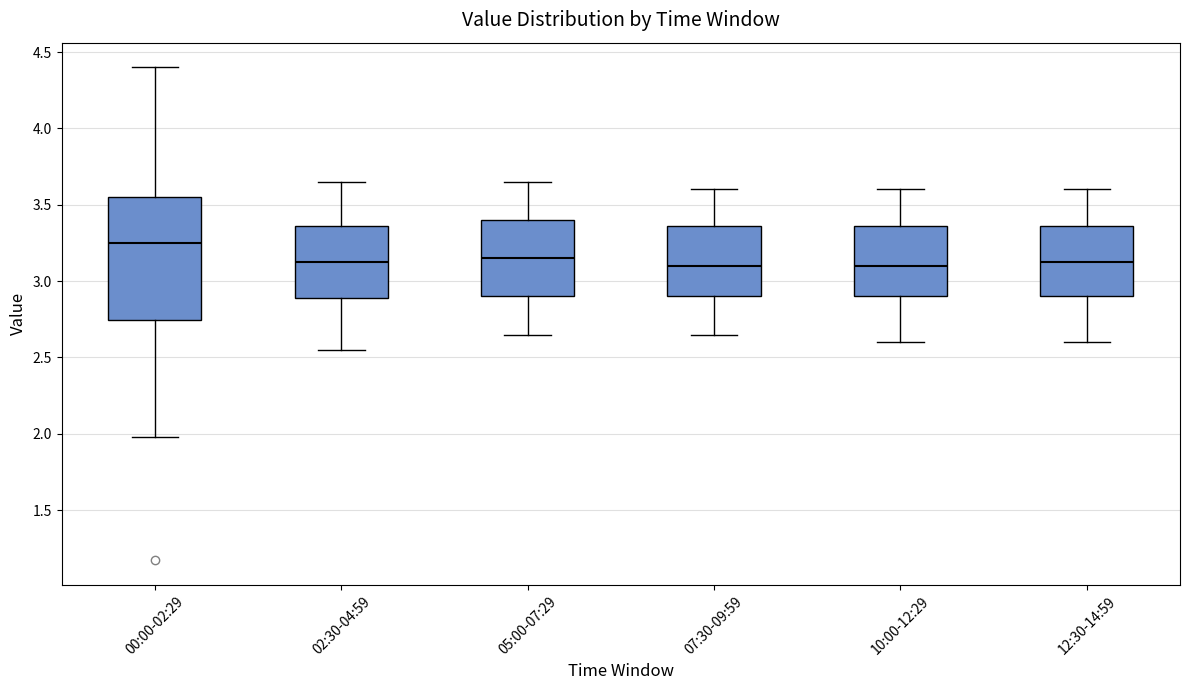

Where does the lower whisker of the box for 00:00-02:29 end on the y-axis? The values are not printed on the chart, so give them approximately, as read against the axis.

2.00